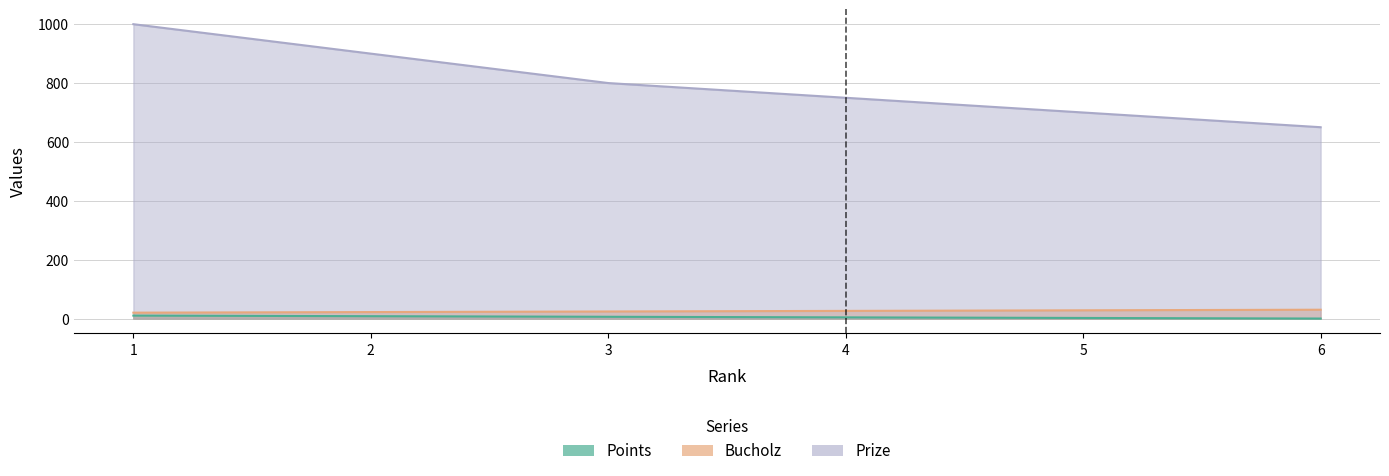

The value of Prize at 1 is 1000. True or false?

True